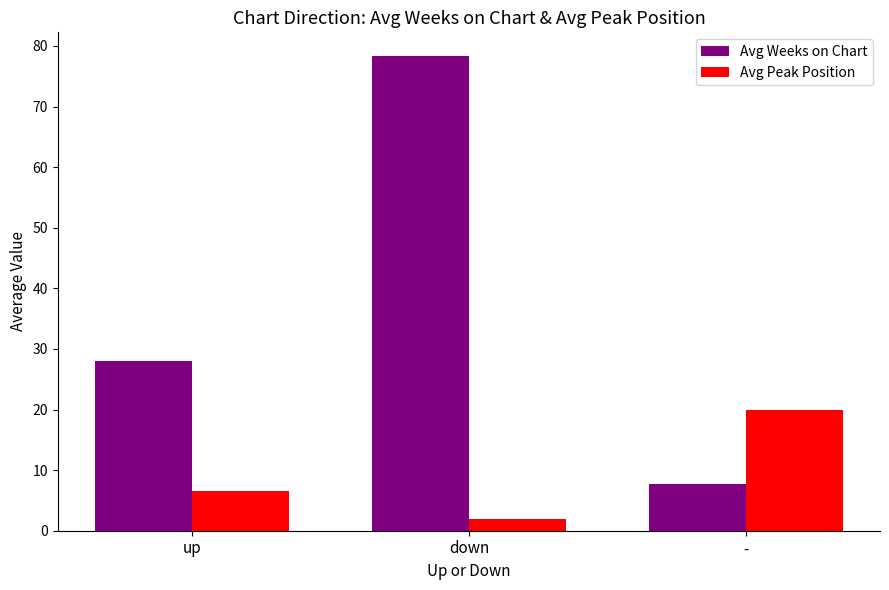

What is the approximate value of Avg Weeks on Chart at down?

78.3